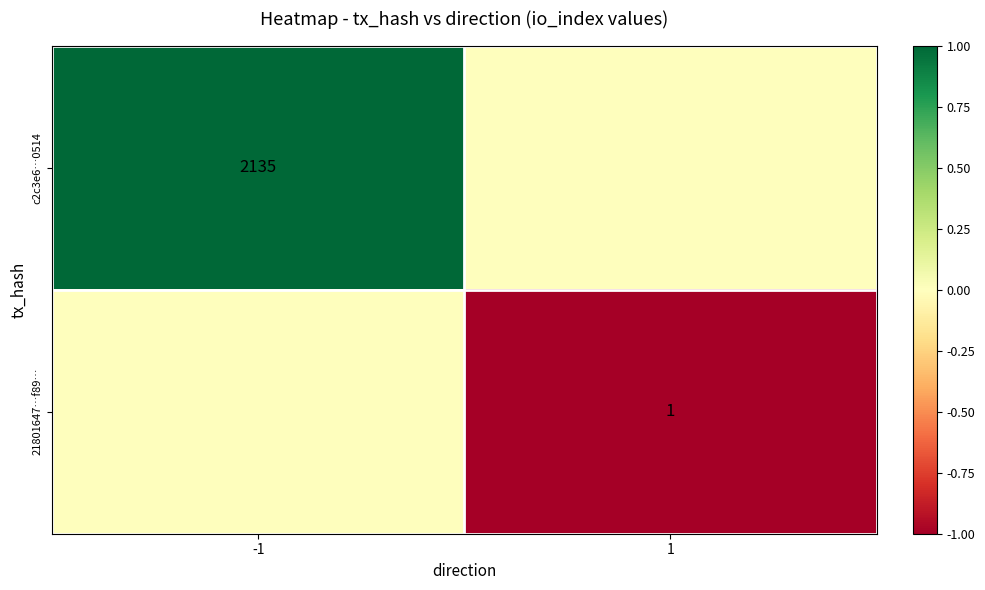

The 21801647…f89… series shows 1 at 1. True or false?

True